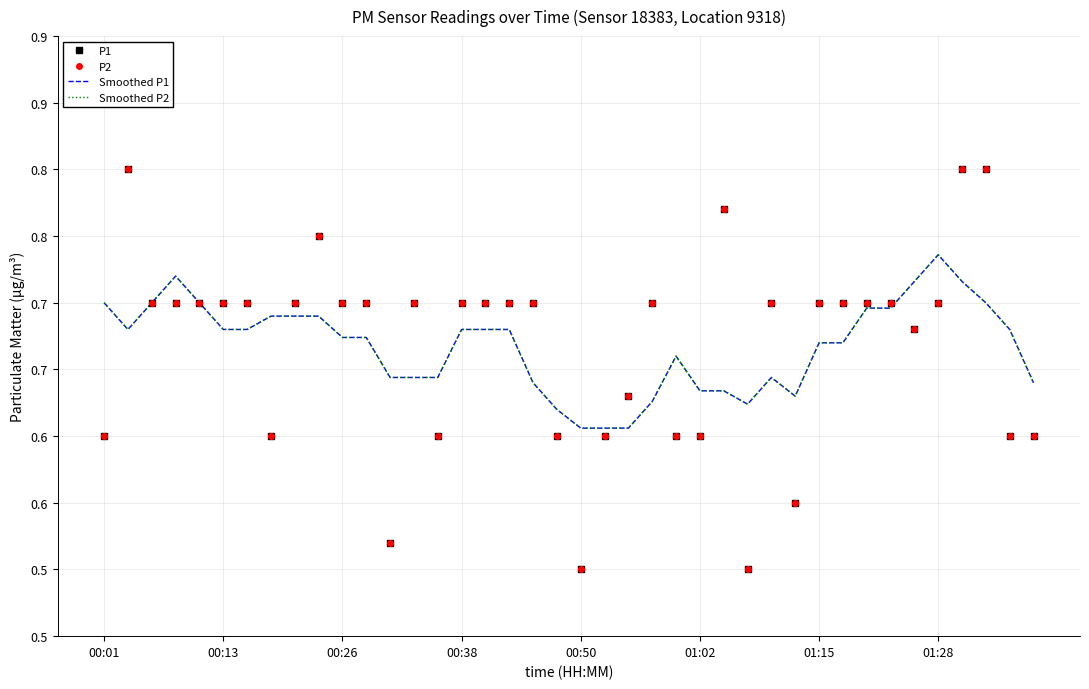

Reading left to right, extract all data points from this chart.

P1: 0.6	0.8	0.7	0.7	0.7	0.7	0.7	0.6	0.7	0.8	0.7	0.7	0.5	0.7	0.6	0.7	0.7	0.7	0.7	0.6	0.5	0.6	0.6	0.7	0.6	0.6	0.8	0.5	0.7	0.6	0.7	0.7	0.7	0.7	0.7	0.7	0.8	0.8	0.6	0.6
P2: 0.6	0.8	0.7	0.7	0.7	0.7	0.7	0.6	0.7	0.8	0.7	0.7	0.5	0.7	0.6	0.7	0.7	0.7	0.7	0.6	0.5	0.6	0.6	0.7	0.6	0.6	0.8	0.5	0.7	0.6	0.7	0.7	0.7	0.7	0.7	0.7	0.8	0.8	0.6	0.6
Smoothed P1: 0.7	0.7	0.7	0.7	0.7	0.7	0.7	0.7	0.7	0.7	0.7	0.7	0.6	0.6	0.6	0.7	0.7	0.7	0.6	0.6	0.6	0.6	0.6	0.6	0.7	0.6	0.6	0.6	0.6	0.6	0.7	0.7	0.7	0.7	0.7	0.7	0.7	0.7	0.7	0.6
Smoothed P2: 0.7	0.7	0.7	0.7	0.7	0.7	0.7	0.7	0.7	0.7	0.7	0.7	0.6	0.6	0.6	0.7	0.7	0.7	0.6	0.6	0.6	0.6	0.6	0.6	0.7	0.6	0.6	0.6	0.6	0.6	0.7	0.7	0.7	0.7	0.7	0.7	0.7	0.7	0.7	0.6